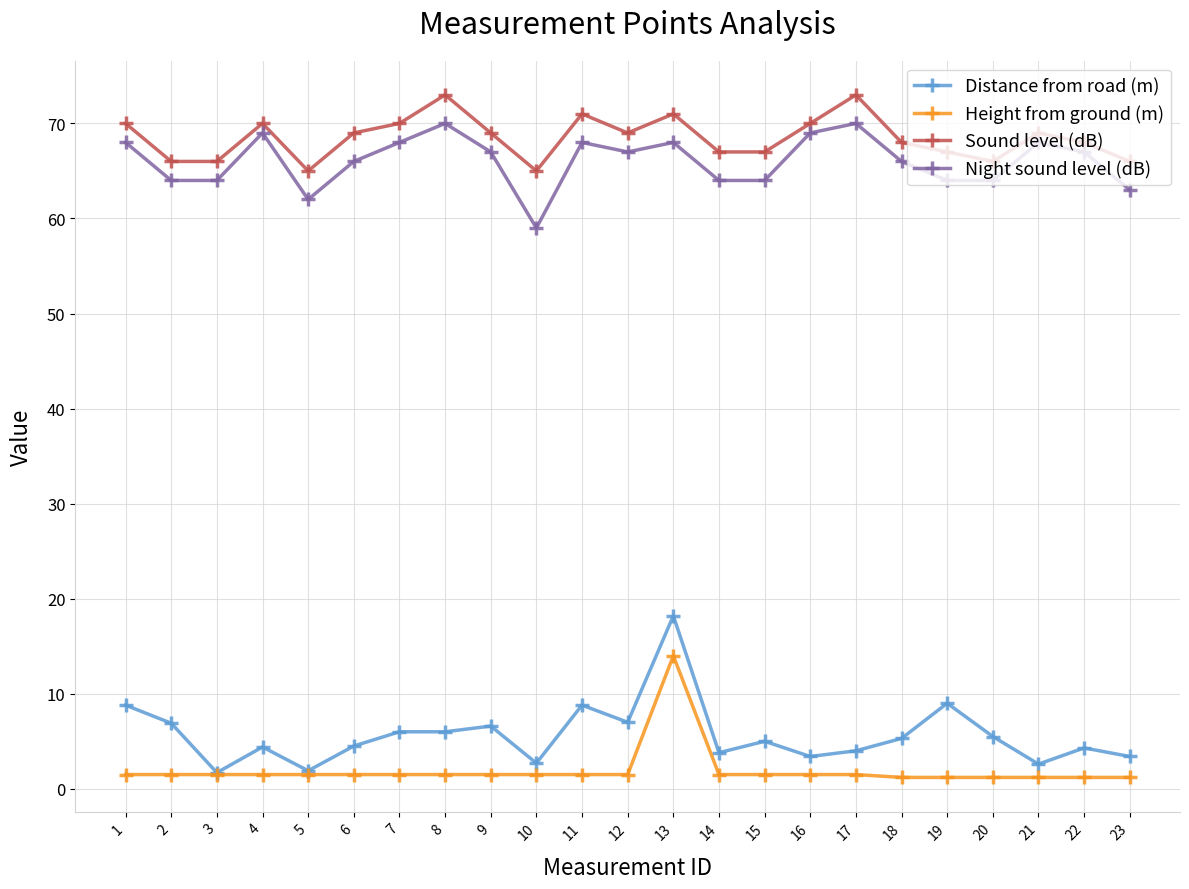

What is the approximate value of Sound level (dB) at 10?

65.0